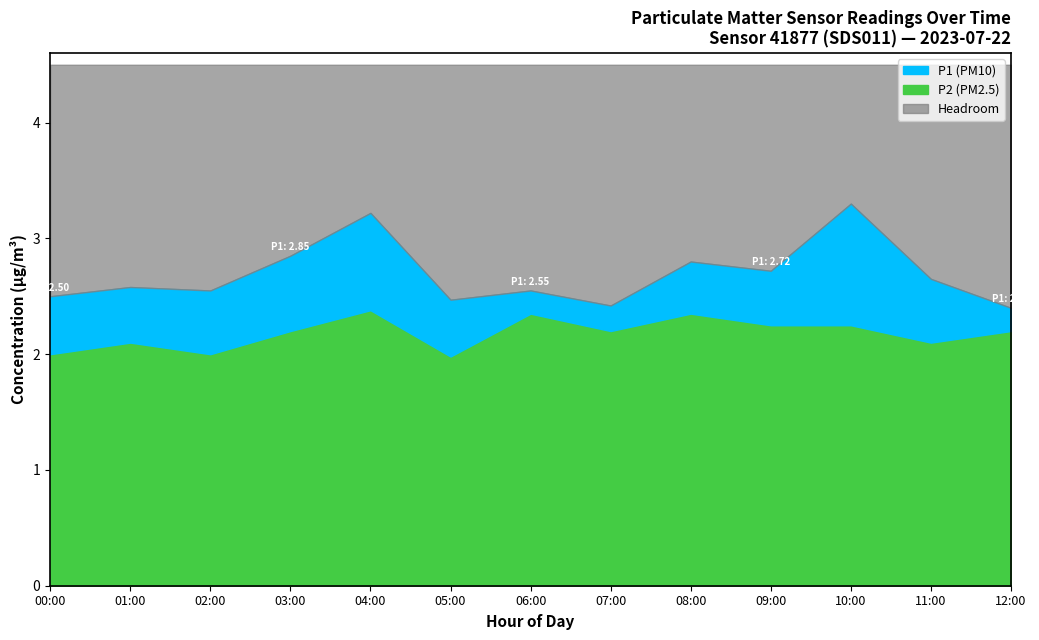

True or false: P1 and P2 intersect in this chart.

False